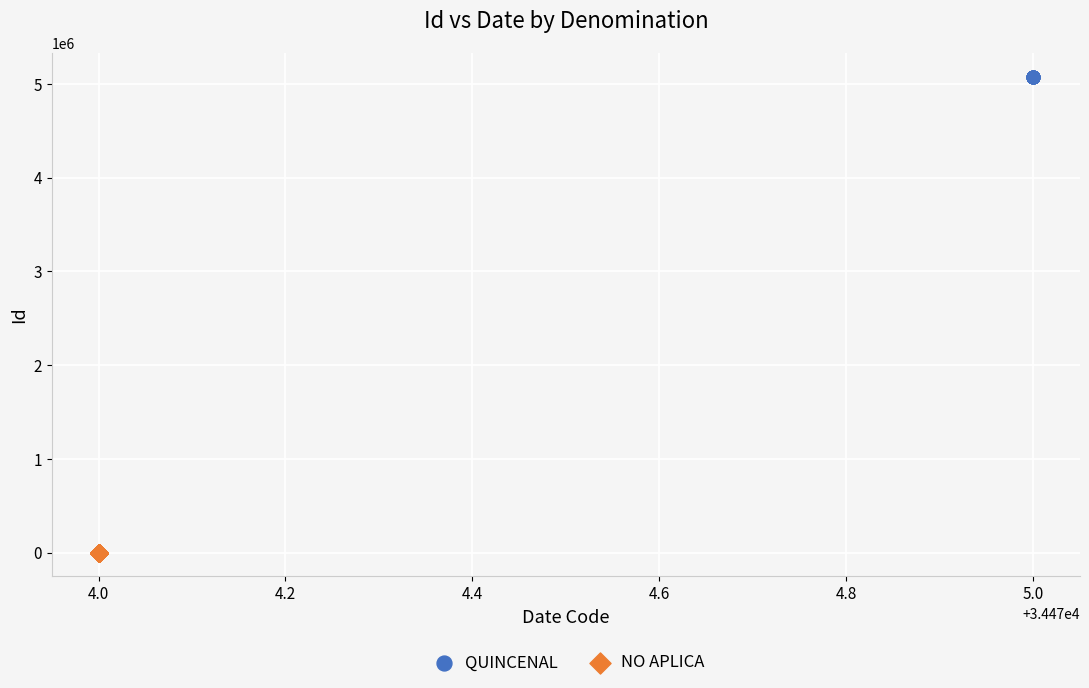

What are all the series names shown in the legend?

QUINCENAL, NO APLICA